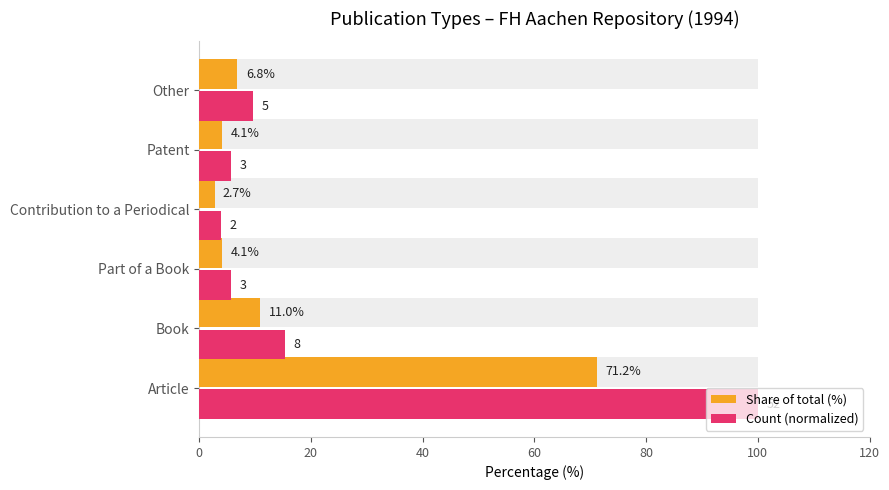

Between Patent and Other, which series saw the biggest shift?

Count (normalized)